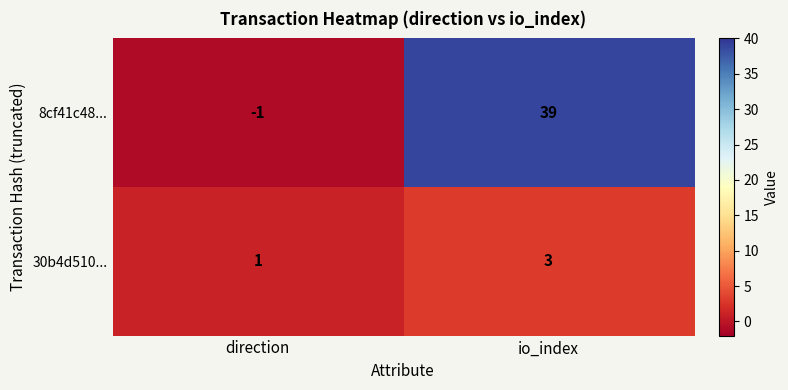

At which category is the sum across all series the highest?

io_index